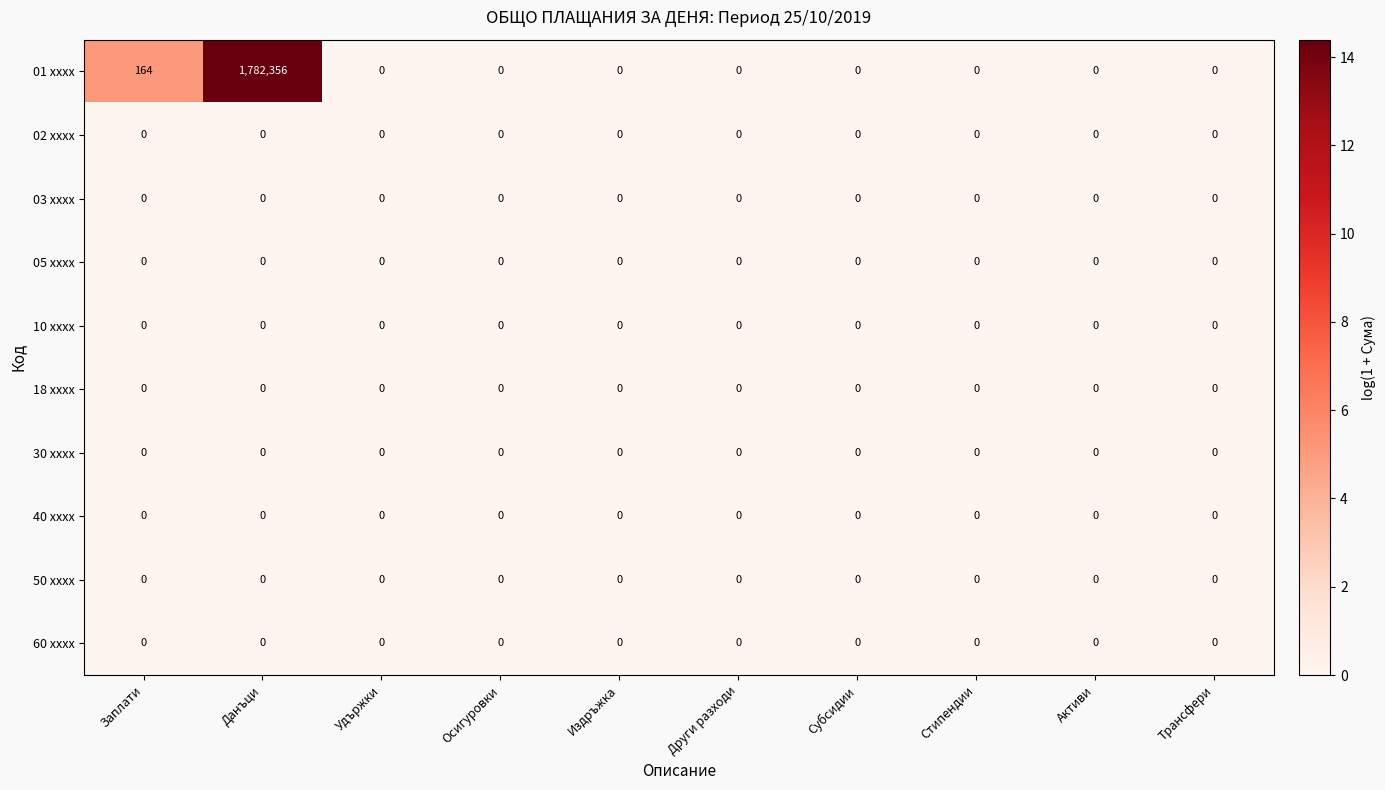

At which category does the chart reach its peak across all series?

Данъци